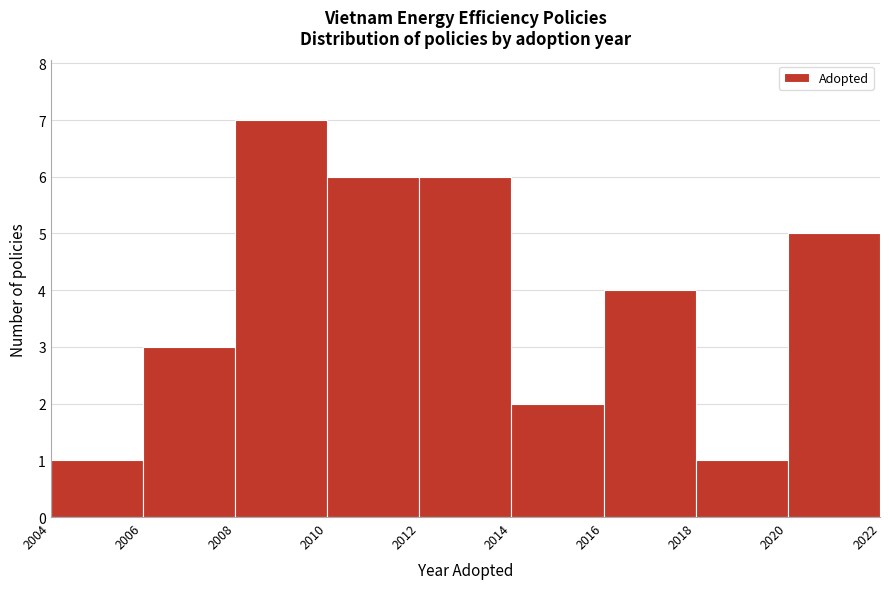

What is the height of the bar covering 2010 to 2012 on the x-axis? The values are not printed on the chart, so give them approximately, as read against the axis.

6